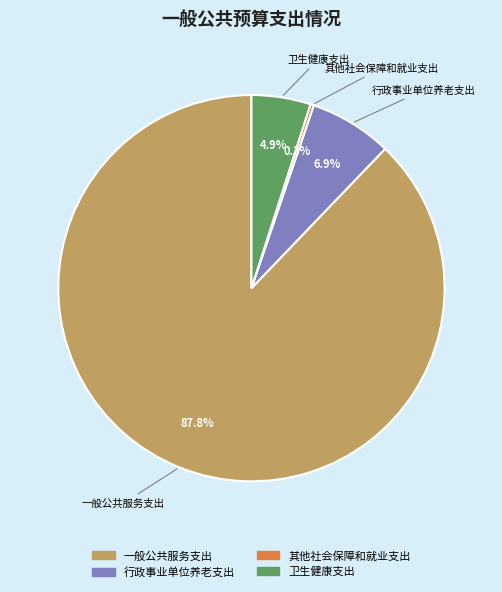

To the nearest percent, what is the difference between the 卫生健康支出 and 行政事业单位养老支出 slice percentages?

2%